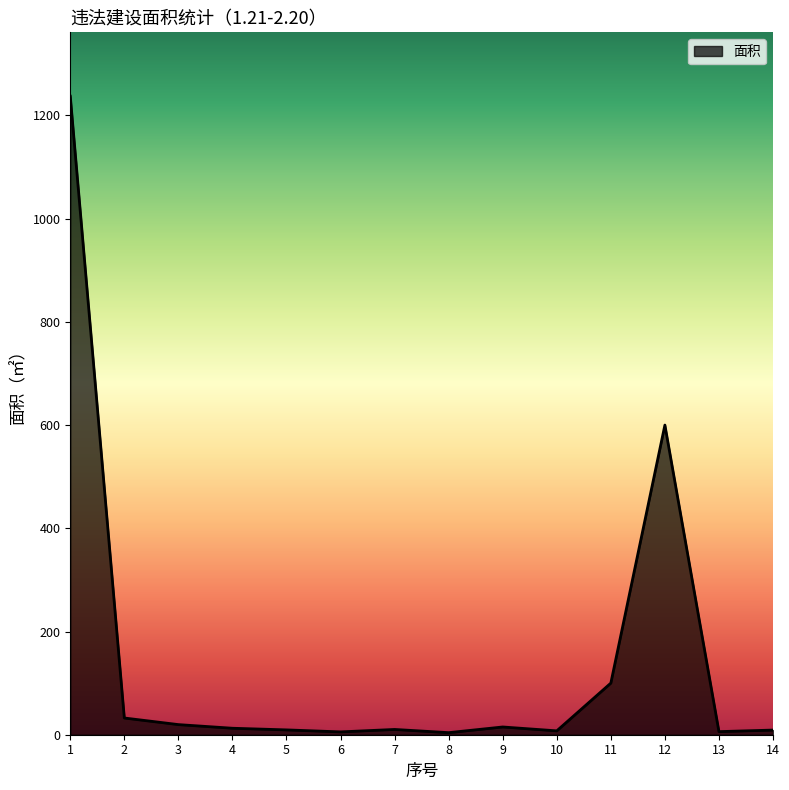

The chart shows a value of 9.0 at 14. True or false?

True